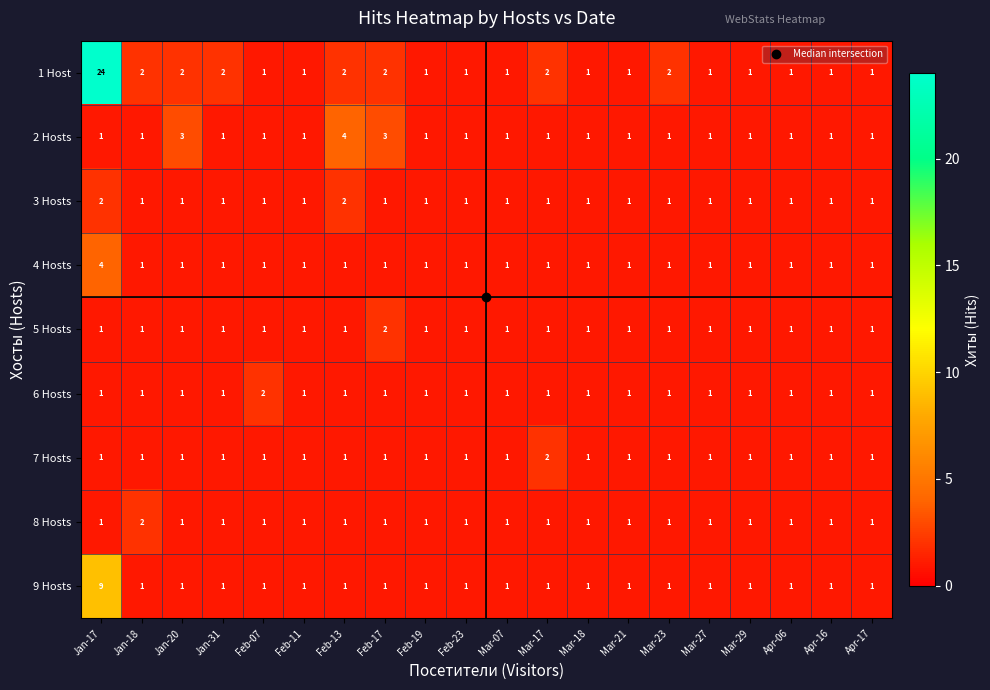

What is the highest value of the 4 Hosts series?

4